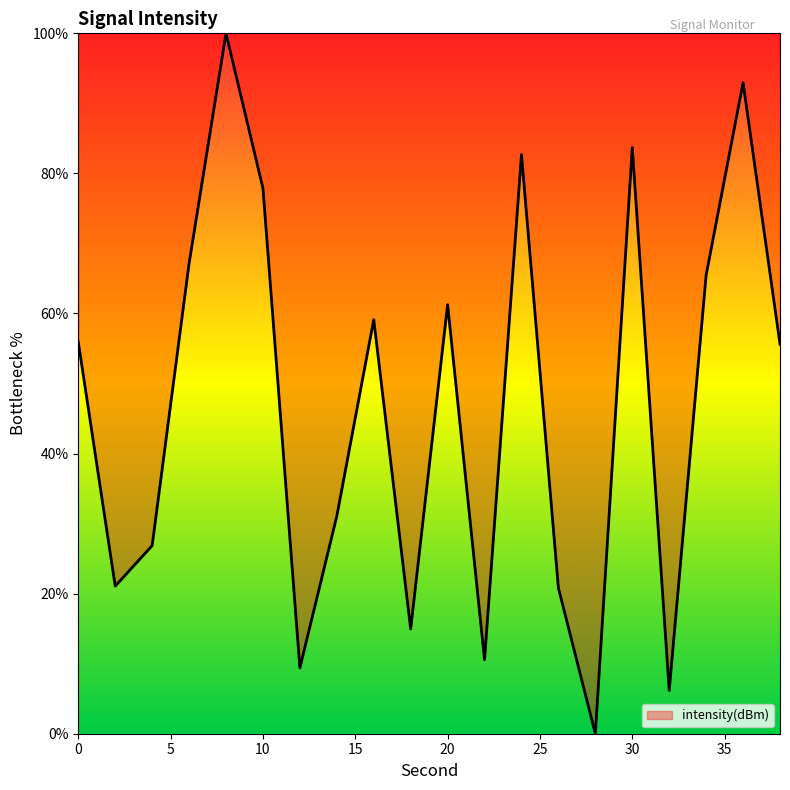

How many lines are shown in the chart?

1